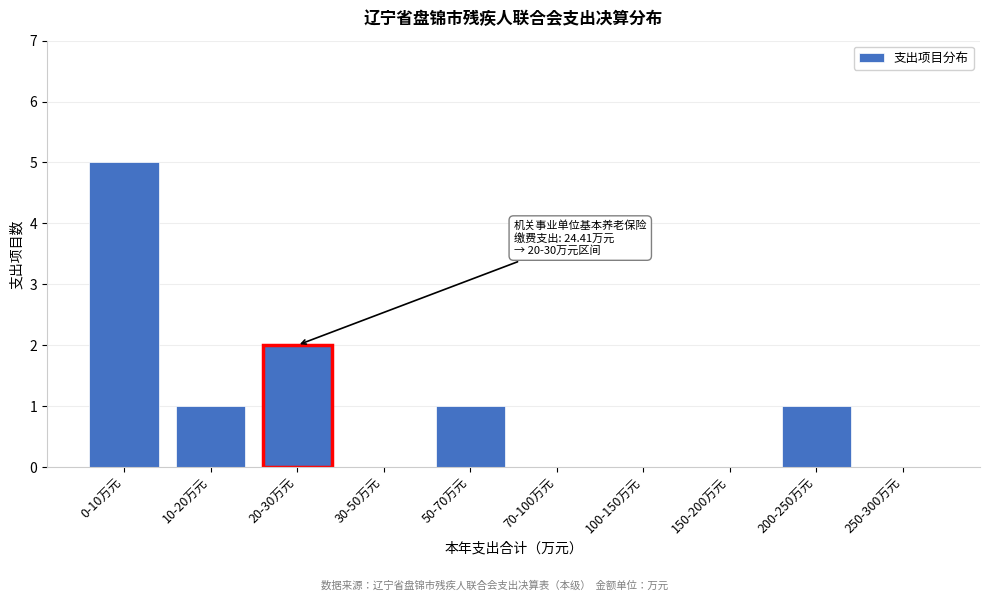

Reading left to right, list all the values displayed in this chart.

0-10万元=5	10-20万元=1	20-30万元=2	30-50万元=0	50-70万元=1	70-100万元=0	100-150万元=0	150-200万元=0	200-250万元=1	250-300万元=0